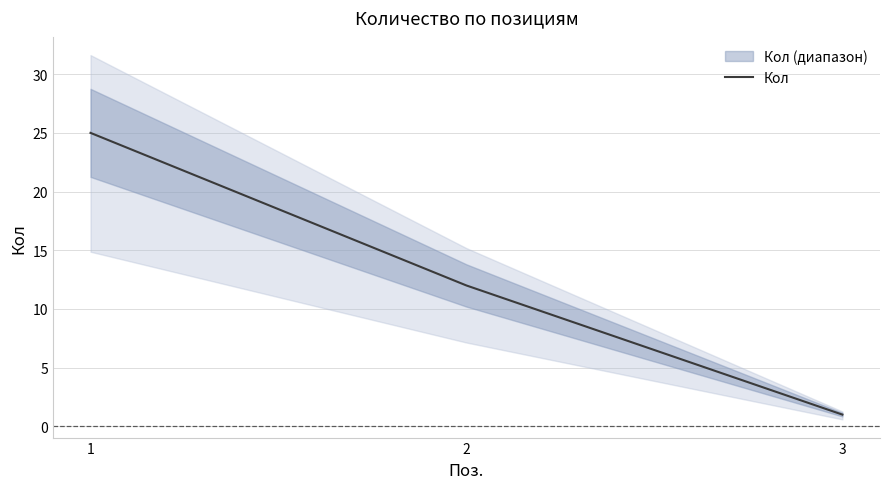

What is the sum of the values at 2 and 3?

13